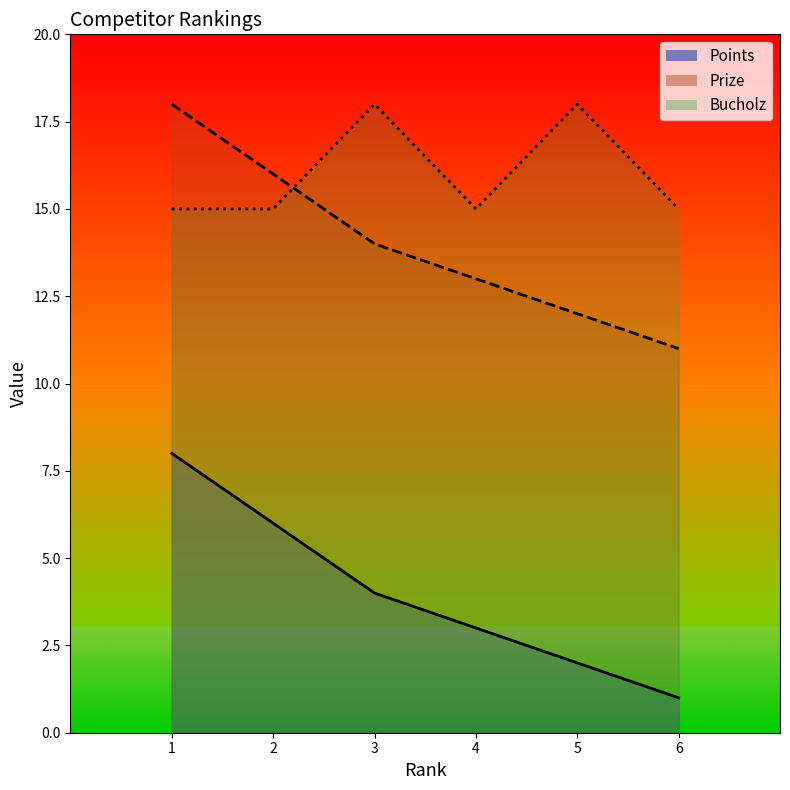

What is the difference between the Prize values at 6 and 3?

3